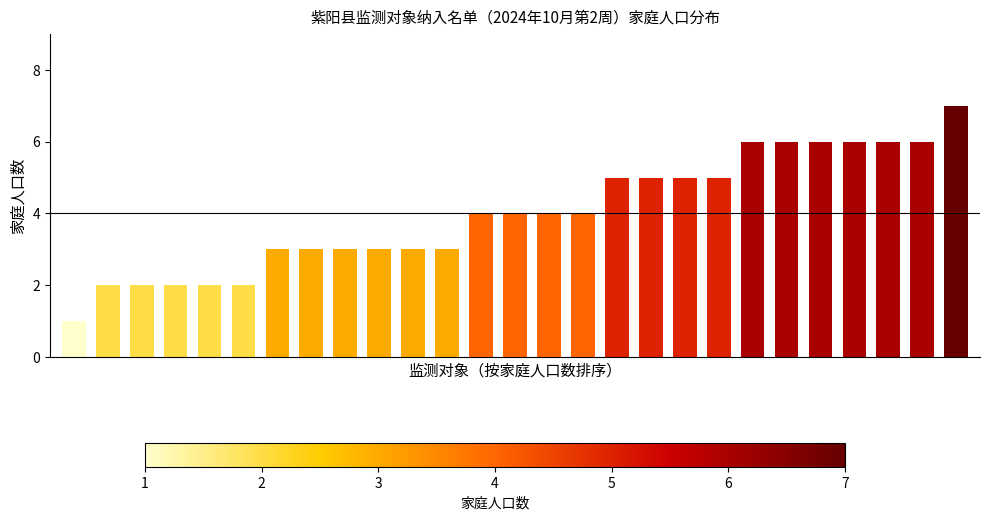

What is the maximum value shown in the chart?

7